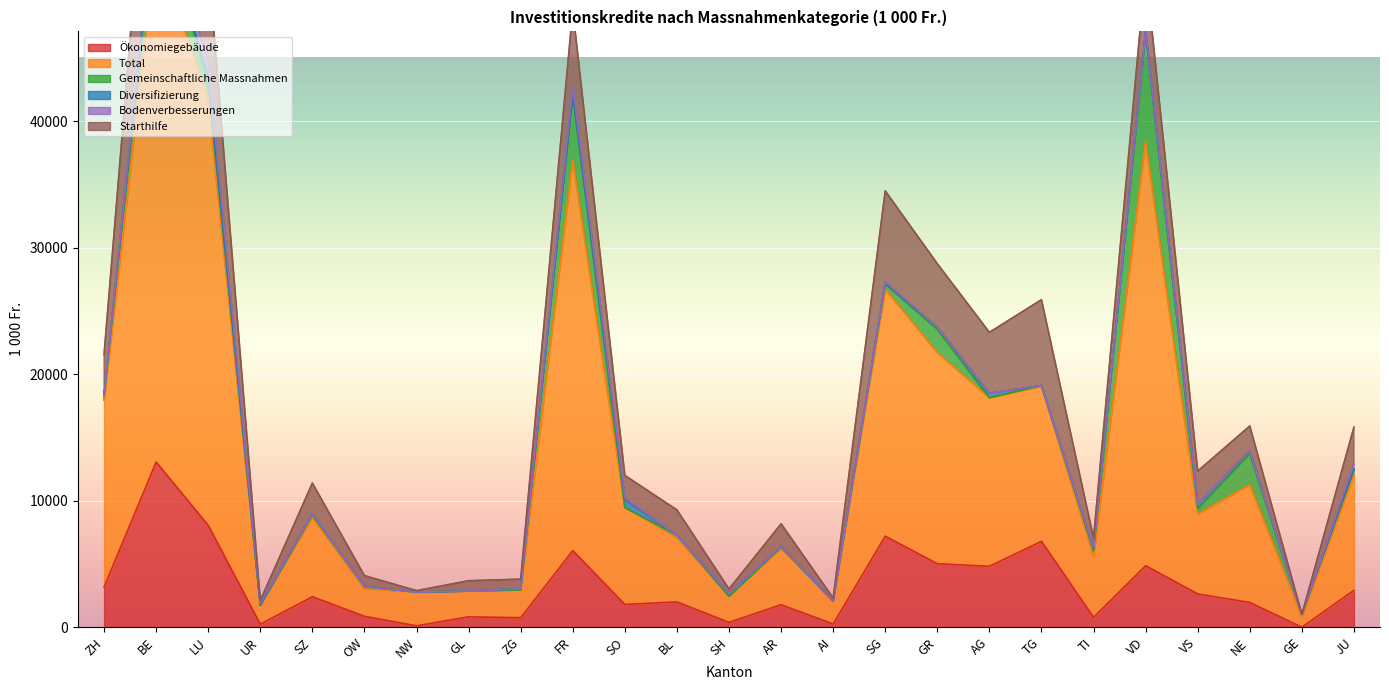

At which category does Ökonomiegebäude reach its first local valley?

UR